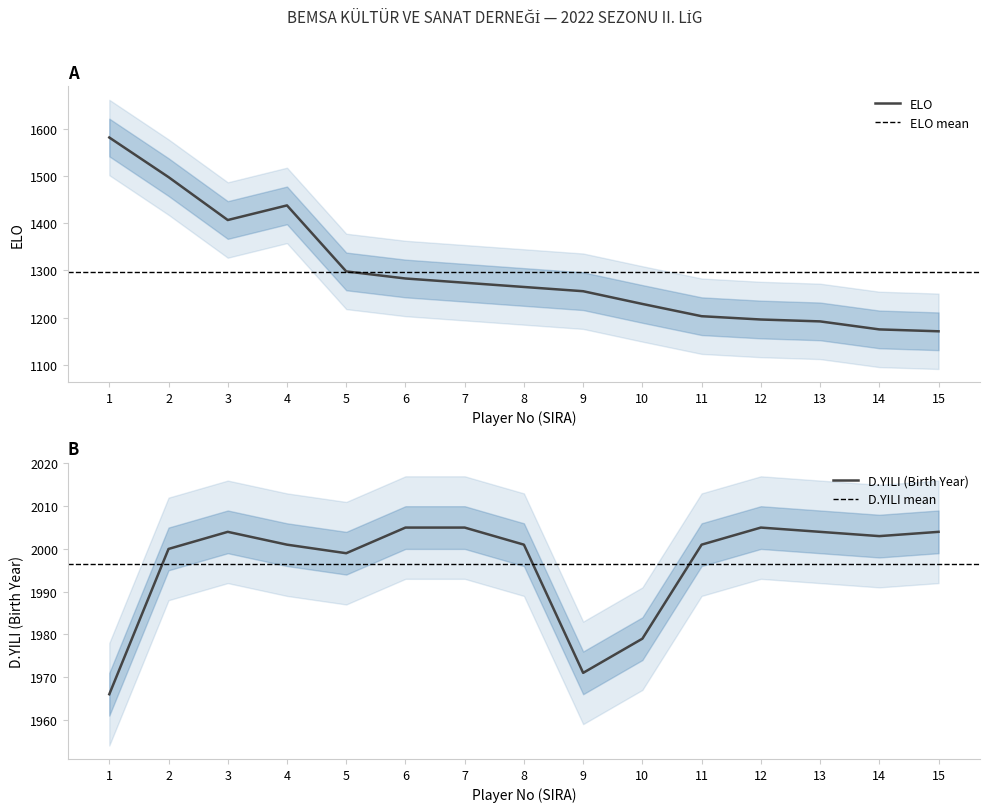

Reading right to left, list all the values displayed in this chart.

ELO: 15=1171	14=1175	13=1192	12=1196	11=1203	10=1229	9=1256	8=1265	7=1274	6=1283	5=1298	4=1438	3=1407	2=1498	1=1582
D.YILI: 15=2004	14=2003	13=2004	12=2005	11=2001	10=1979	9=1971	8=2001	7=2005	6=2005	5=1999	4=2001	3=2004	2=2000	1=1966